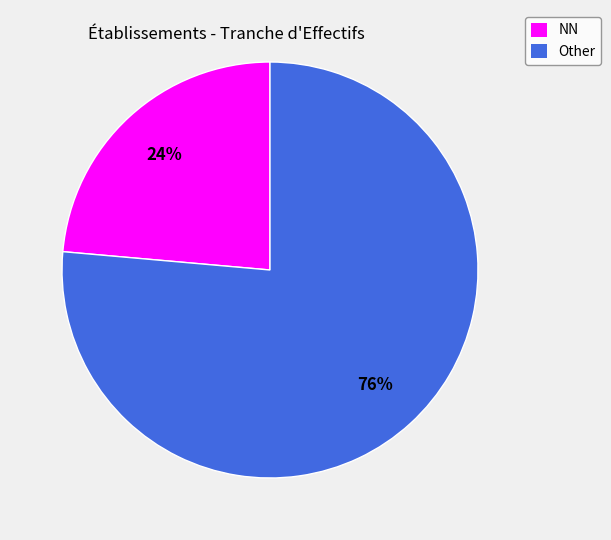

Which category has the smallest portion of the pie?

NN